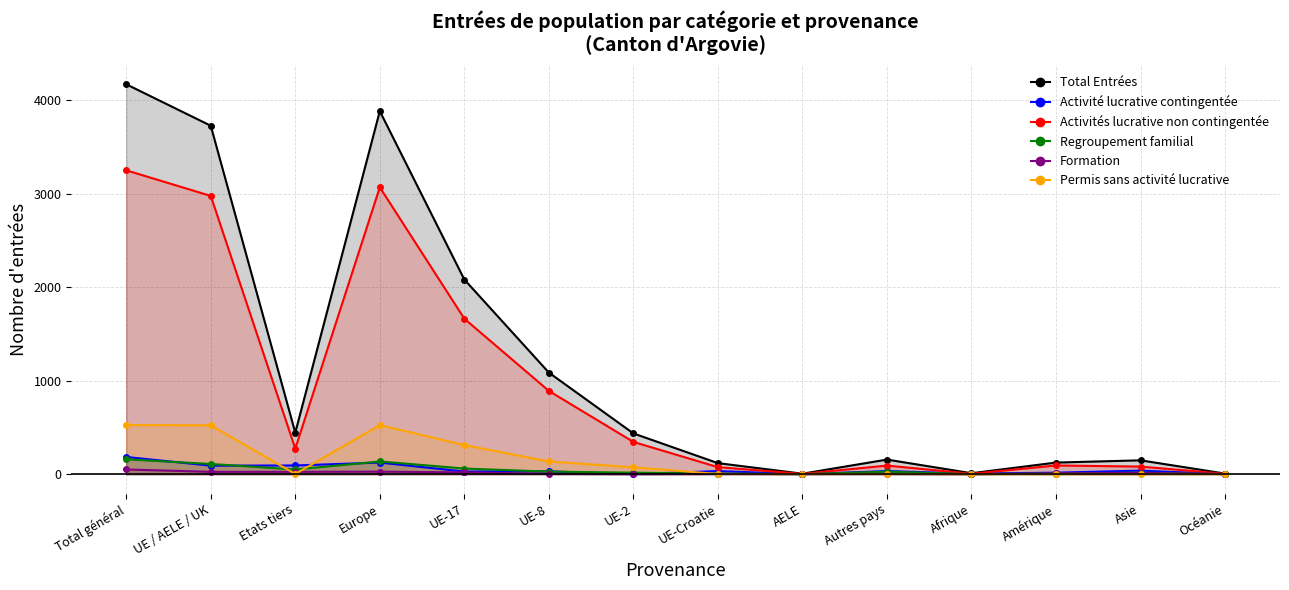

Between Europe and Asie, which is larger?

Europe